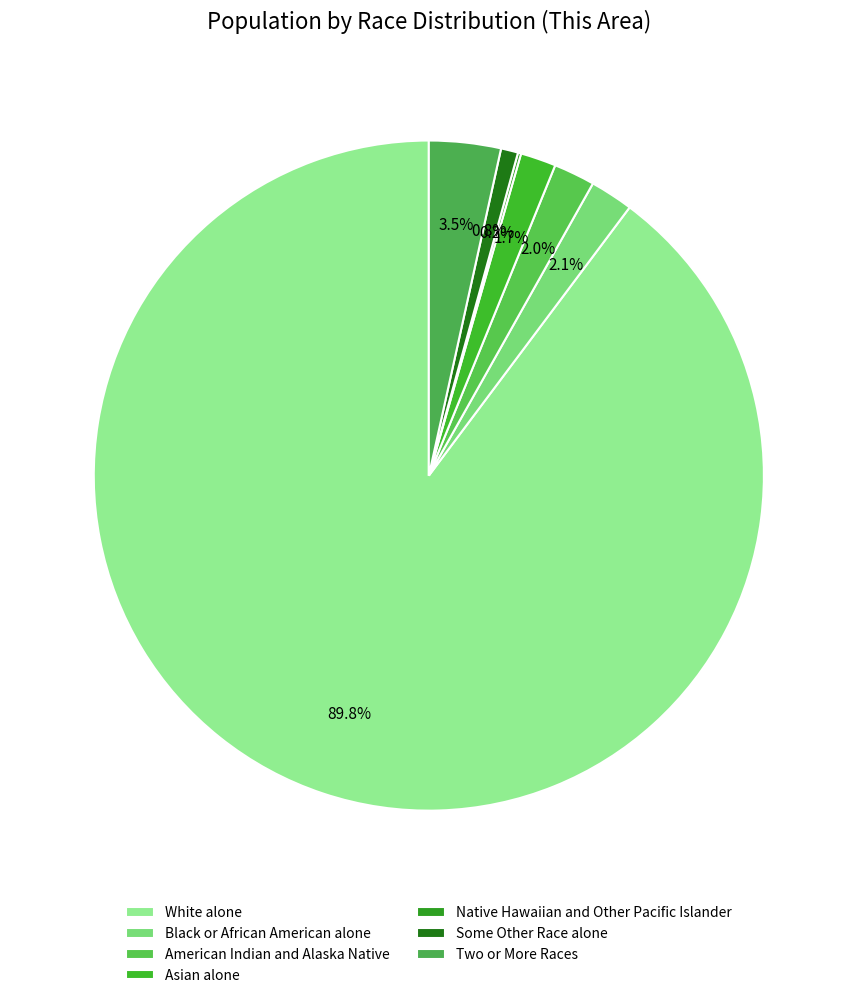

To the nearest percent, what is the combined percentage of Some Other Race alone and American Indian and Alaska Native?

3%